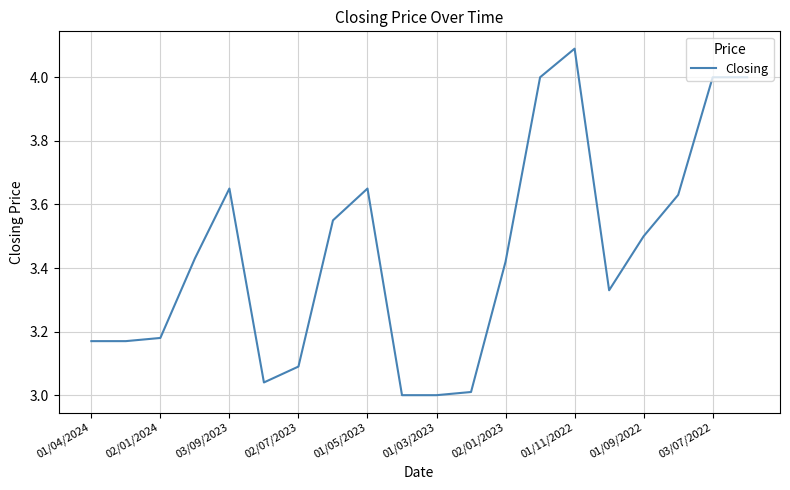

What is the sum of all values?

68.9